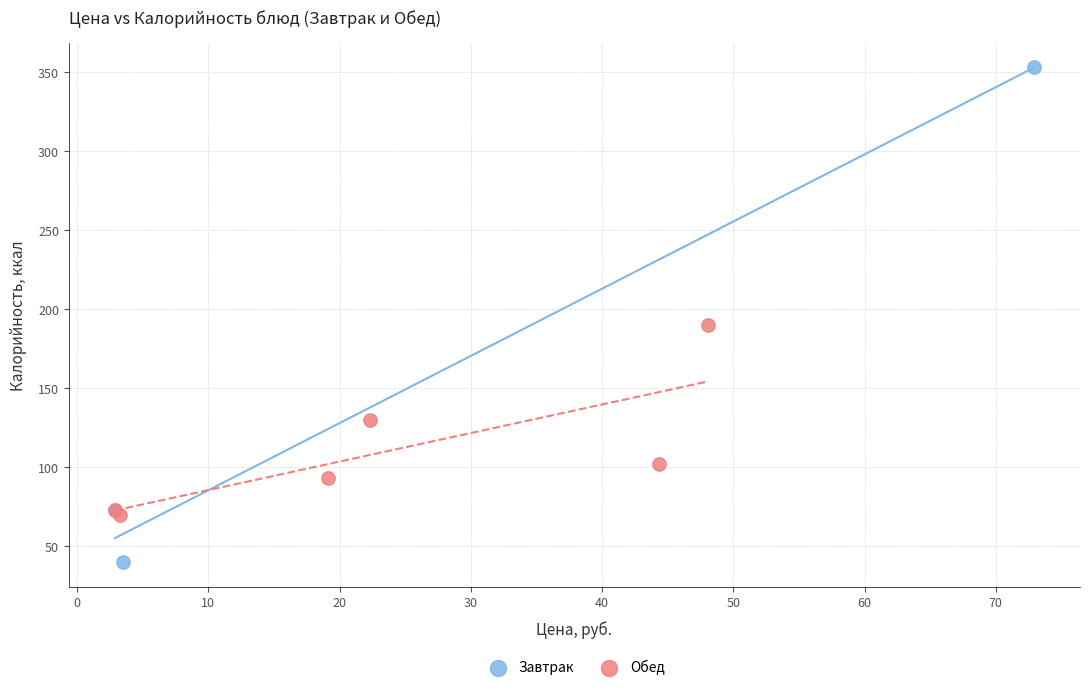

Which series contains the lowest Y value?

Завтрак